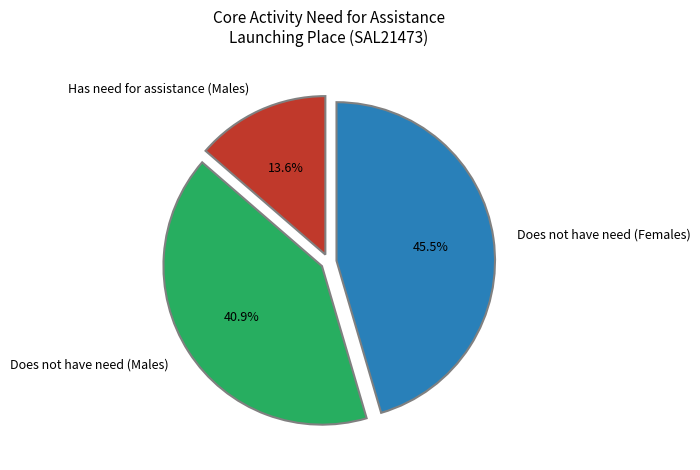

Is it true that Does not have need (Males) is 41% of the pie?

True